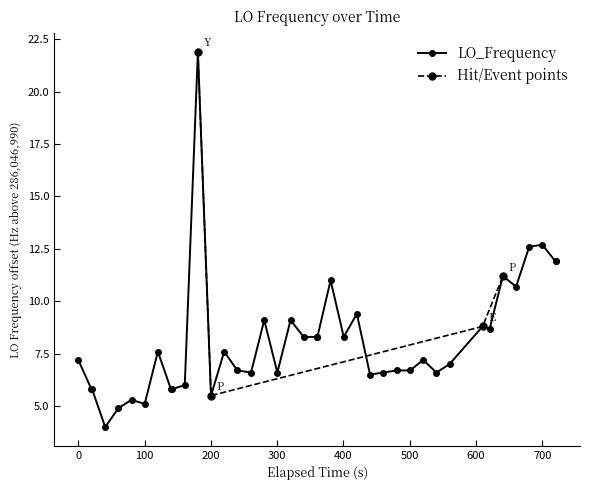

True or false: LO_Frequency has more than 2 points higher than both neighbors.

True